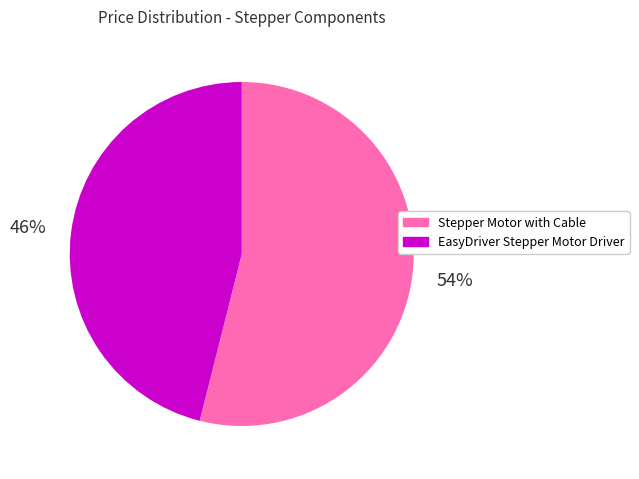

To the nearest percent, what is the difference between the largest and smallest slice percentages?

8%